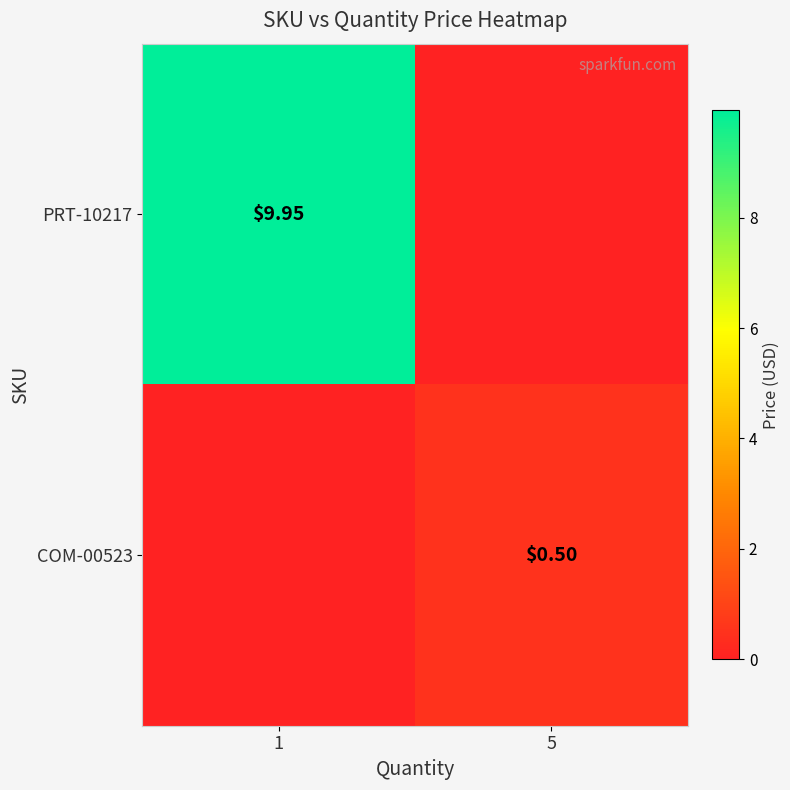

Which series has the largest range (max minus min)?

PRT-10217